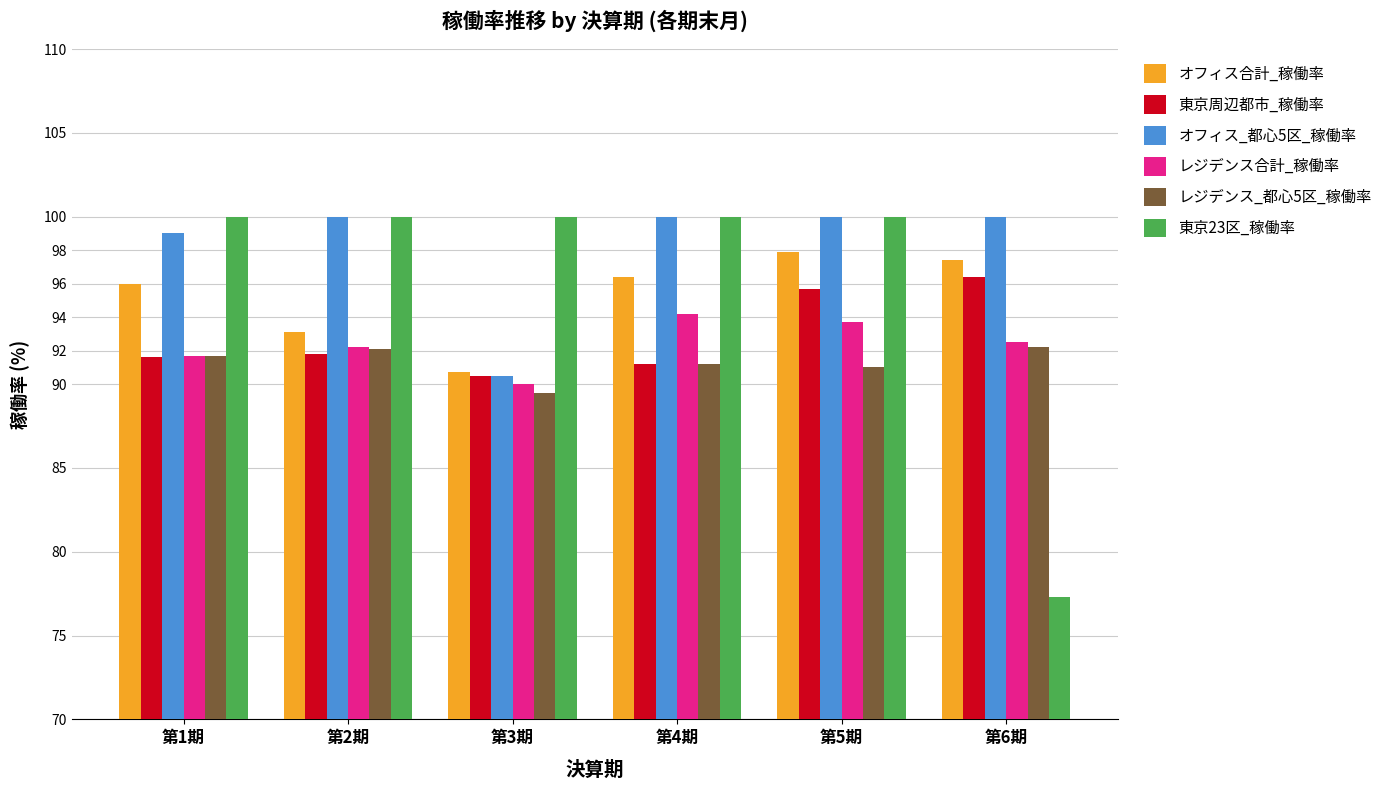

How many series are shown in this chart?

6